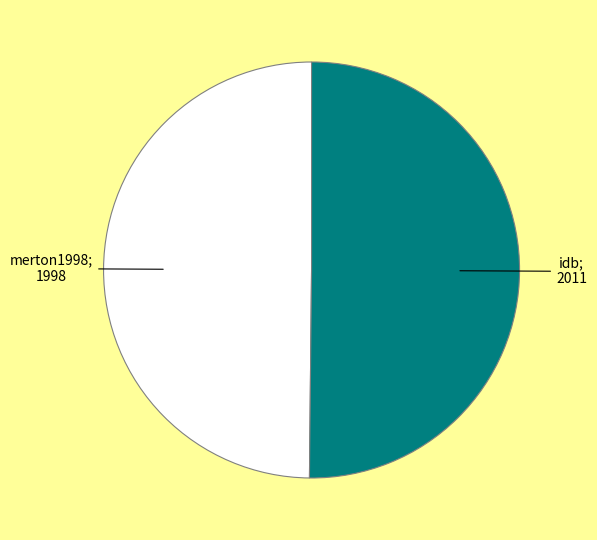

Count the number of slices in the pie.

2